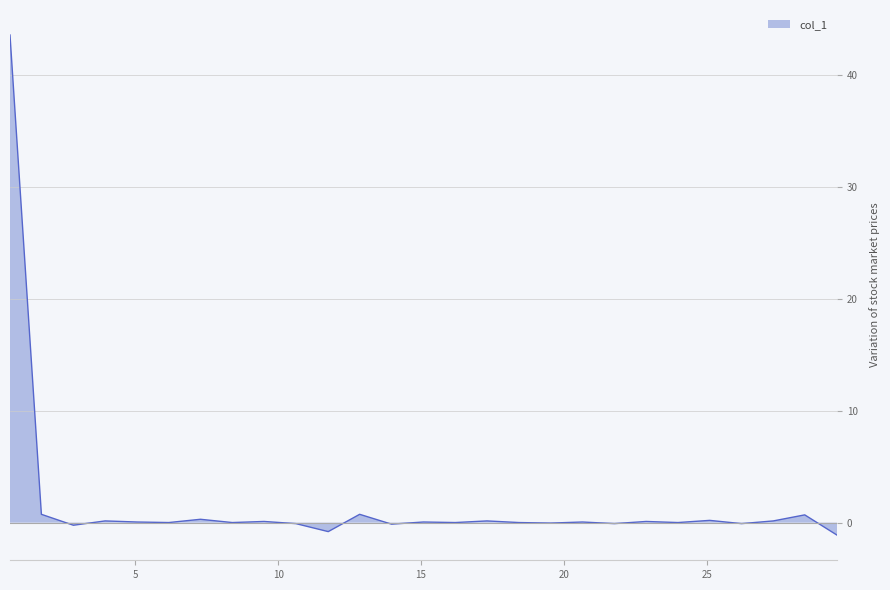

Is it true that the value at 18.424 is 0.0?

True